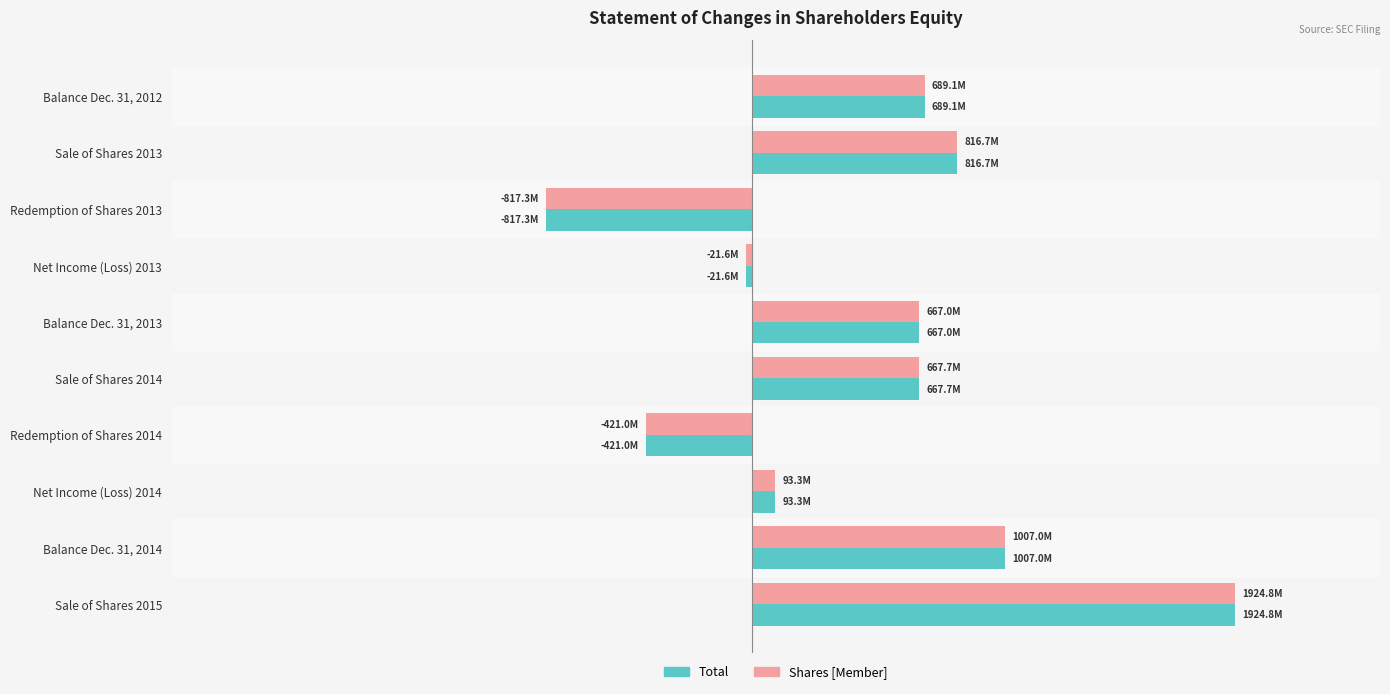

What are all the series names shown in the legend?

Total, Shares [Member]